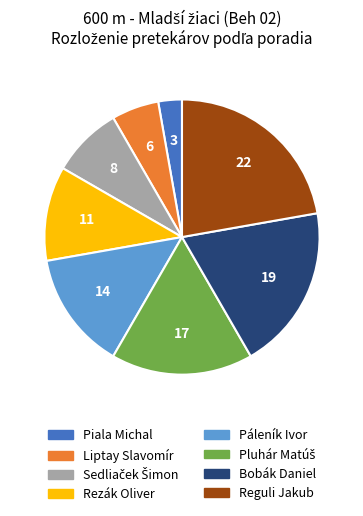

Does Piala Michal account for over 50% of the chart?

No